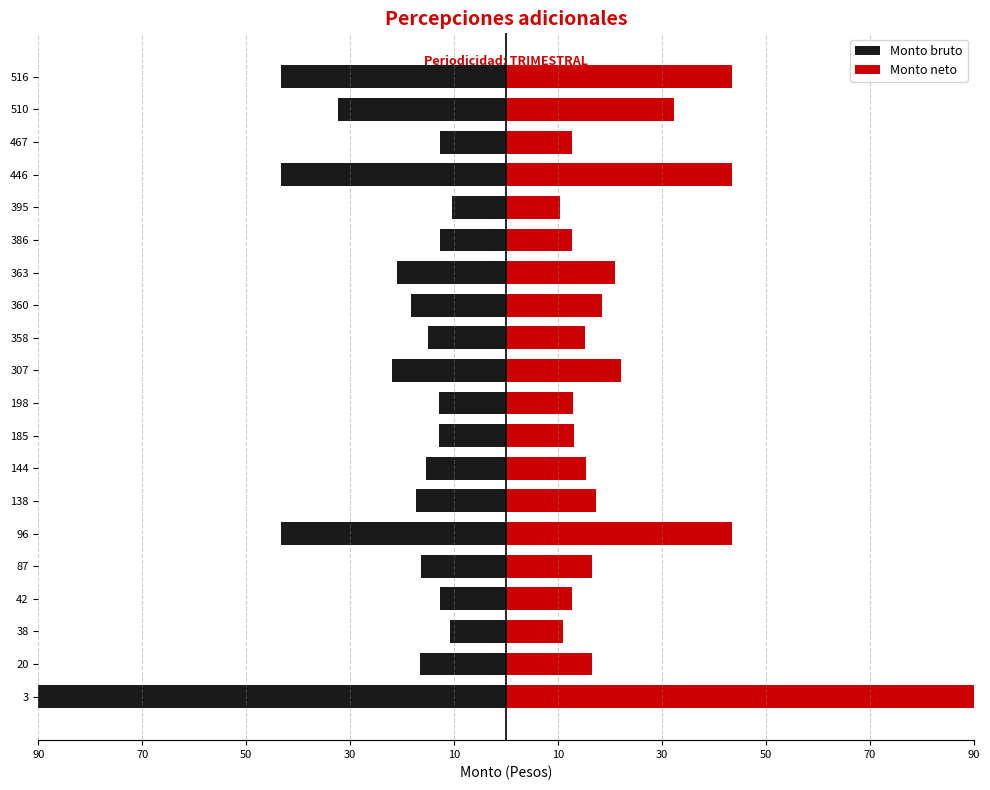

How many bars are there in each group?

2